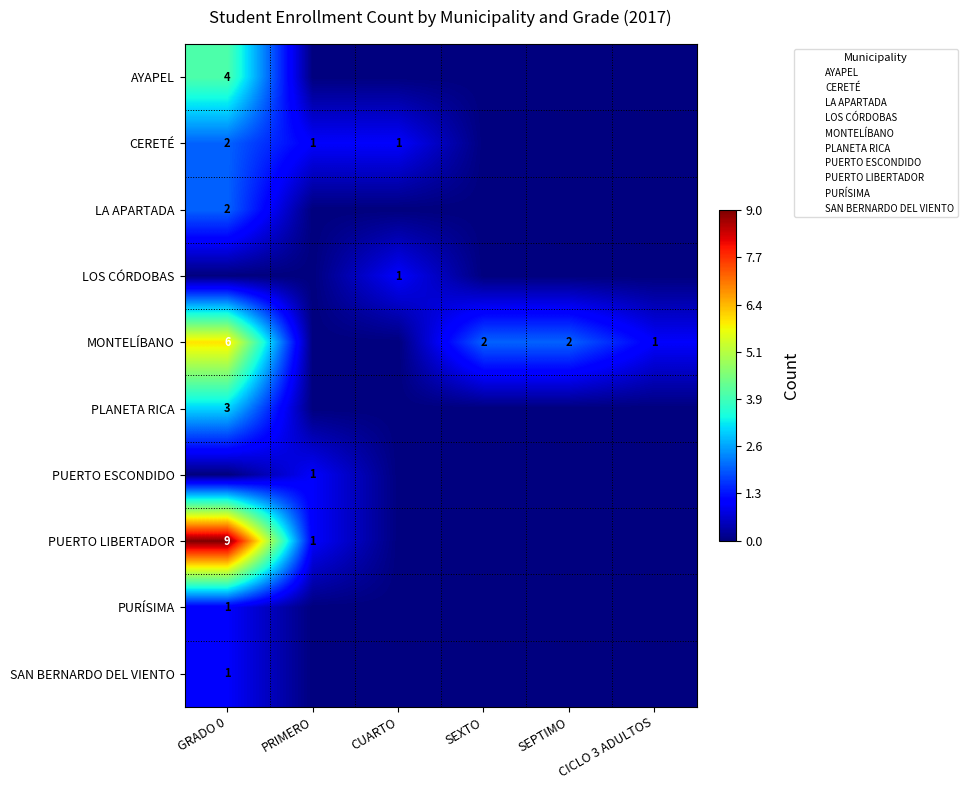

Which category has the highest value across all series?

GRADO 0